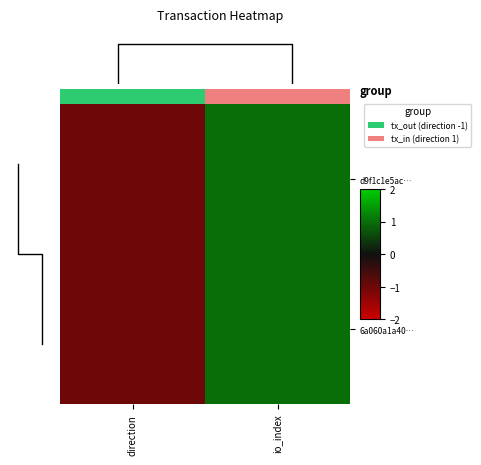

The value of d9f1c1e5ac… at direction is -1.7. True or false?

False